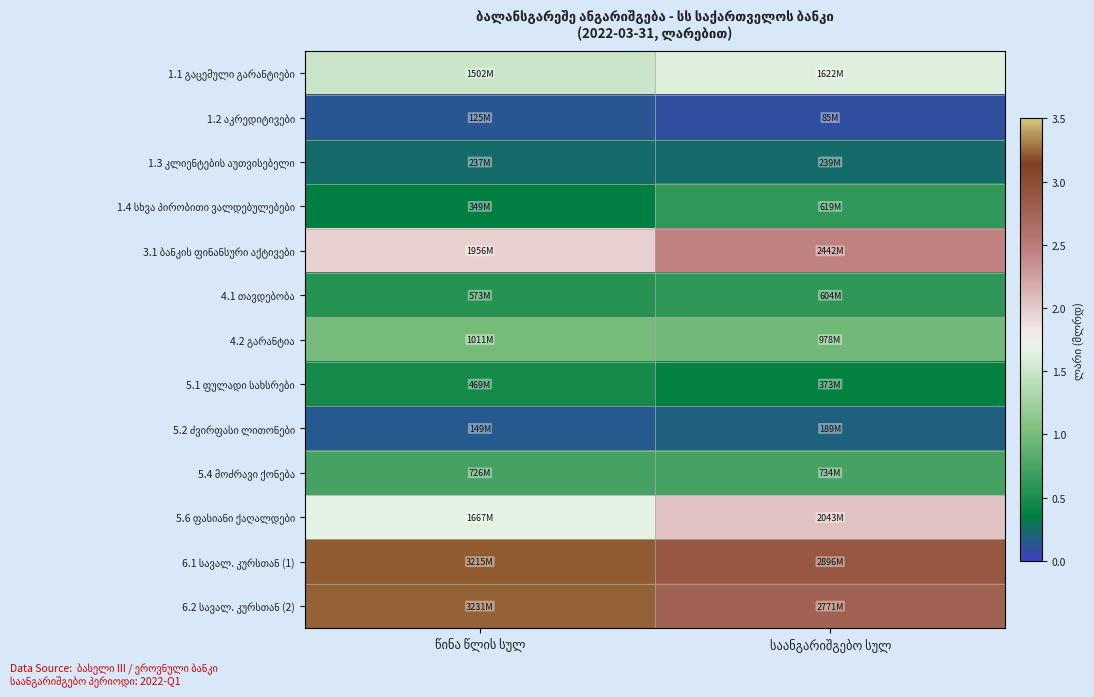

Between წინა წლის სულ and საანგარიშგებო სულ, which series saw the biggest shift?

3.1 ბანკის ფინანსური აქტივები